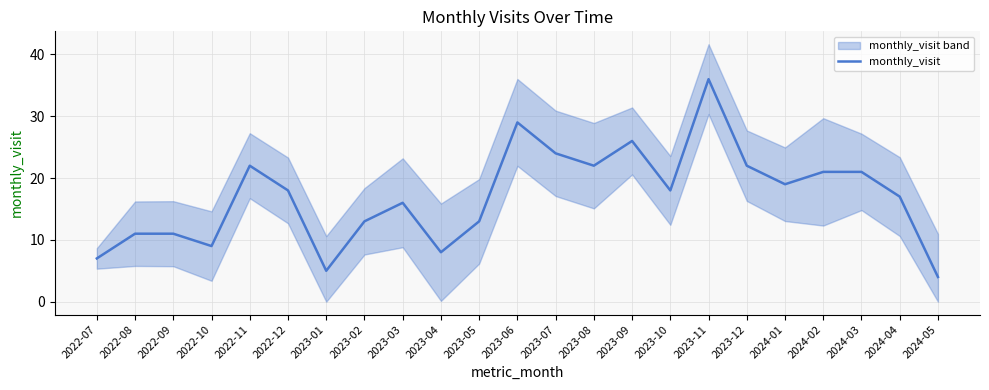

Reading left to right, transcribe all the data shown in this chart.

2022-07=7	2022-08=11	2022-09=11	2022-10=9	2022-11=22	2022-12=18	2023-01=5	2023-02=13	2023-03=16	2023-04=8	2023-05=13	2023-06=29	2023-07=24	2023-08=22	2023-09=26	2023-10=18	2023-11=36	2023-12=22	2024-01=19	2024-02=21	2024-03=21	2024-04=17	2024-05=4